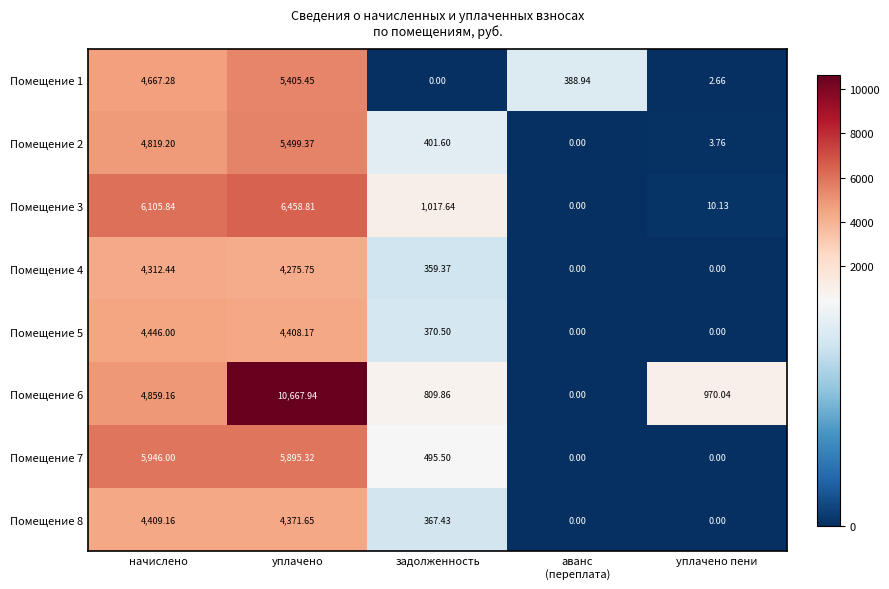

Is the value of Помещение 6 at уплачено пени greater than the value of Помещение 7 at начислено?

No